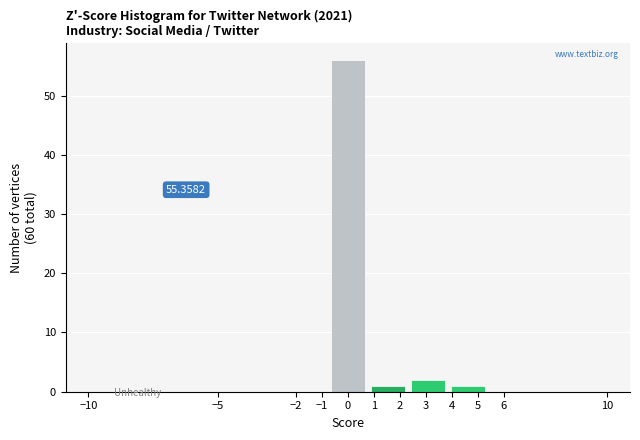

Which range on the x-axis has the tallest bar?

-0.8 to 0.8